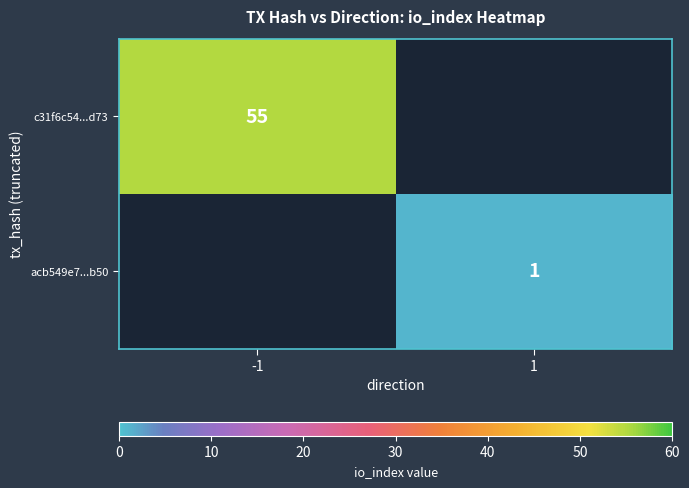

Is it true that acb549e7...b50 equals 0.6 at 1?

False